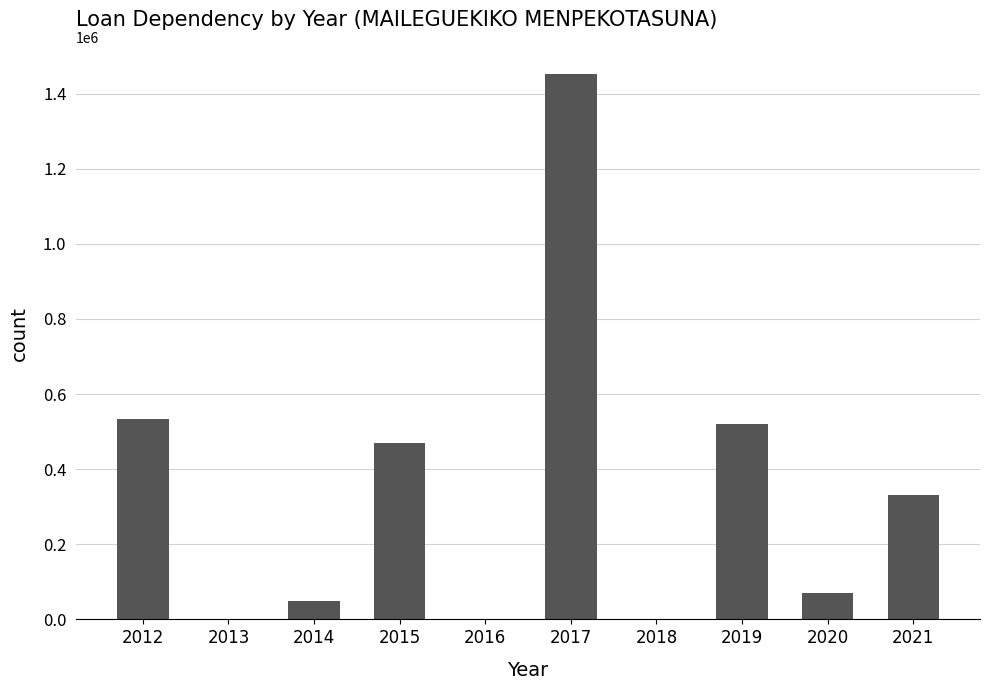

Are the bars horizontal?

No